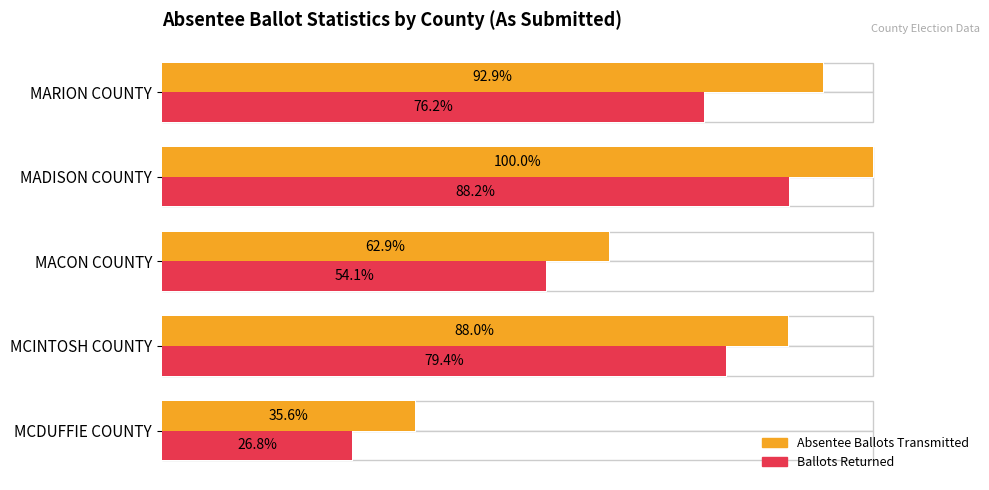

Rank the series at MADISON COUNTY from highest to lowest value.

Absentee Ballots Transmitted, Ballots Returned